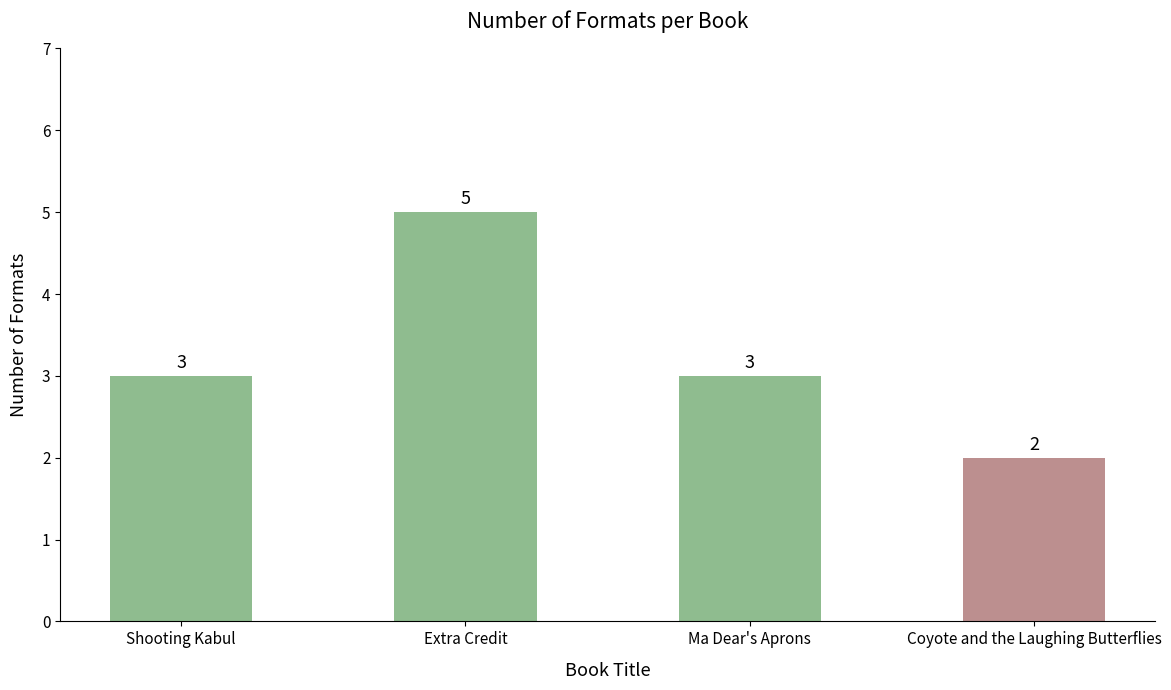

The chart shows a value of 1 at Coyote and the Laughing Butterflies. True or false?

False